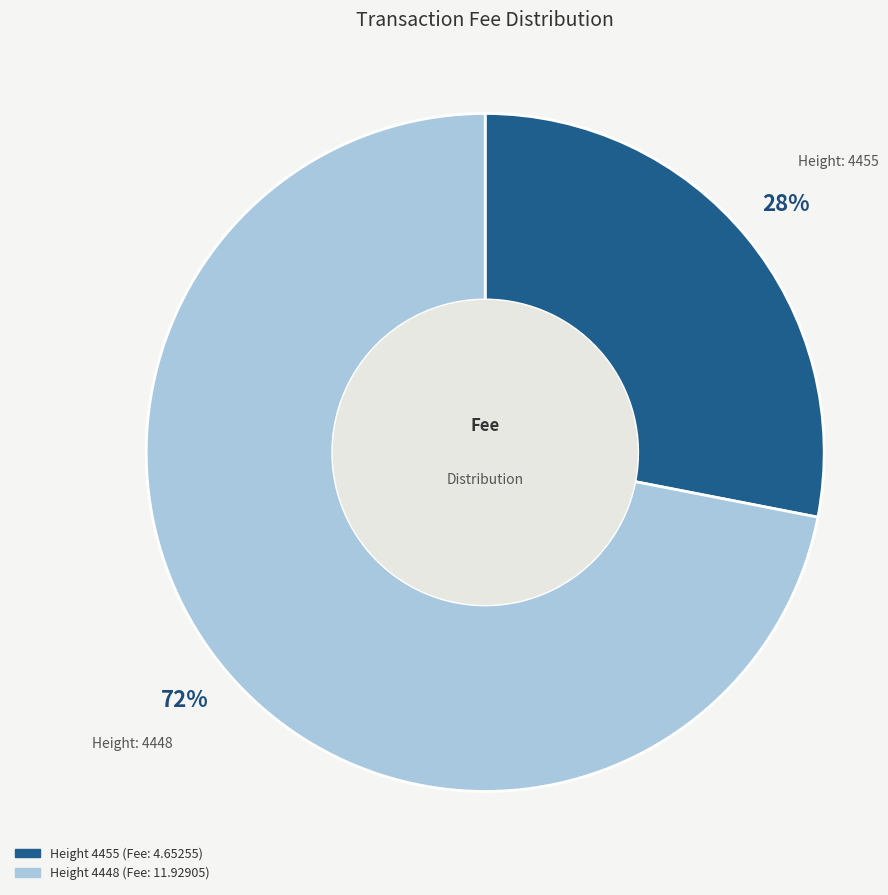

To the nearest percent, what is the difference between the largest and smallest slice percentages?

44%